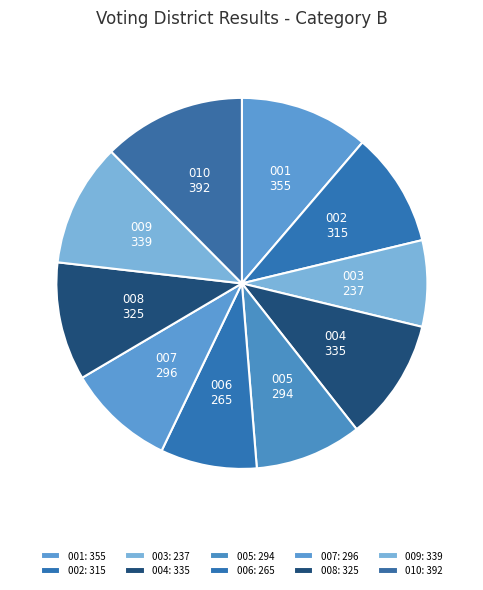

The 010 slice represents 12% of the pie. True or false?

True